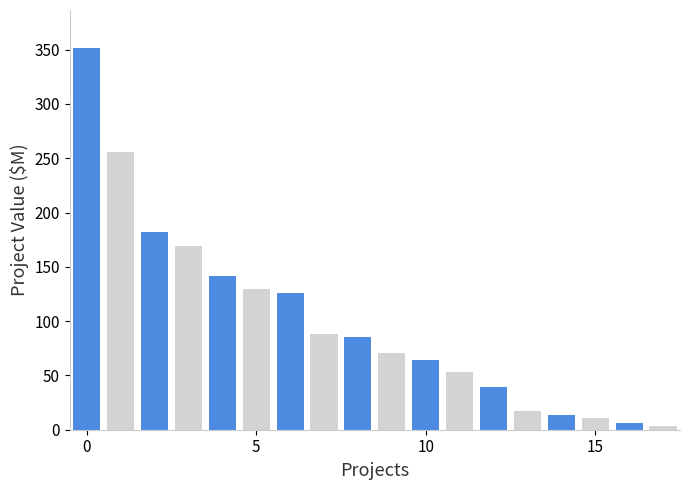

What is the difference between the maximum and minimum values?

347.8